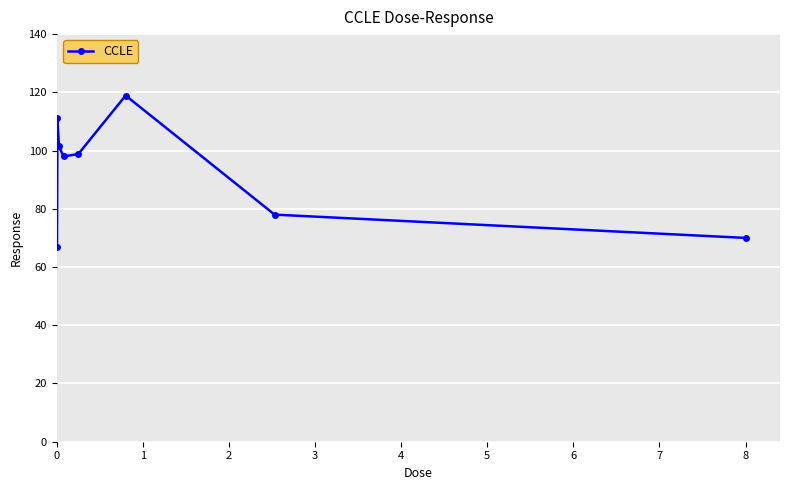

How many lines are shown in the chart?

1